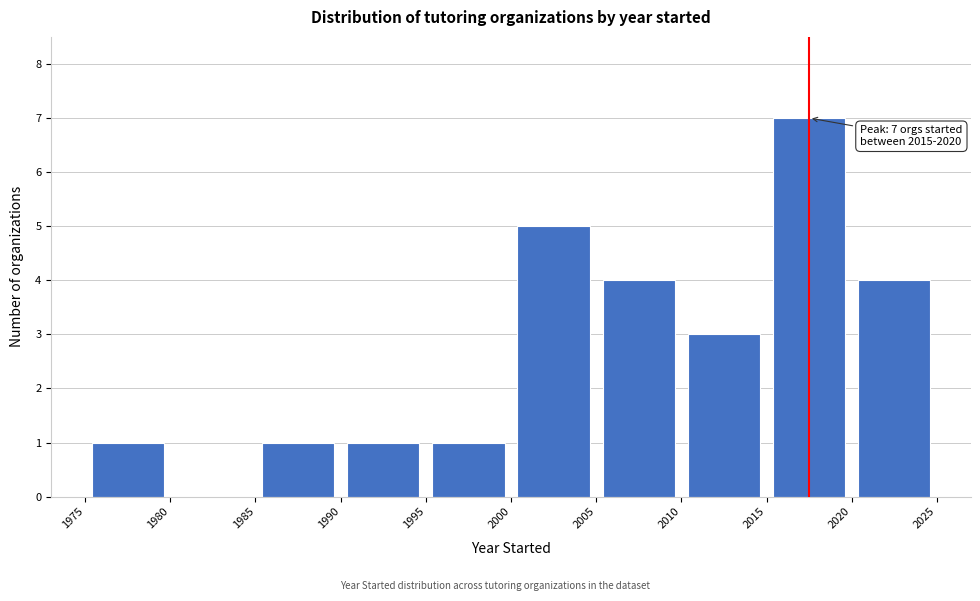

Which range on the x-axis has the tallest bar?

2015 to 2020